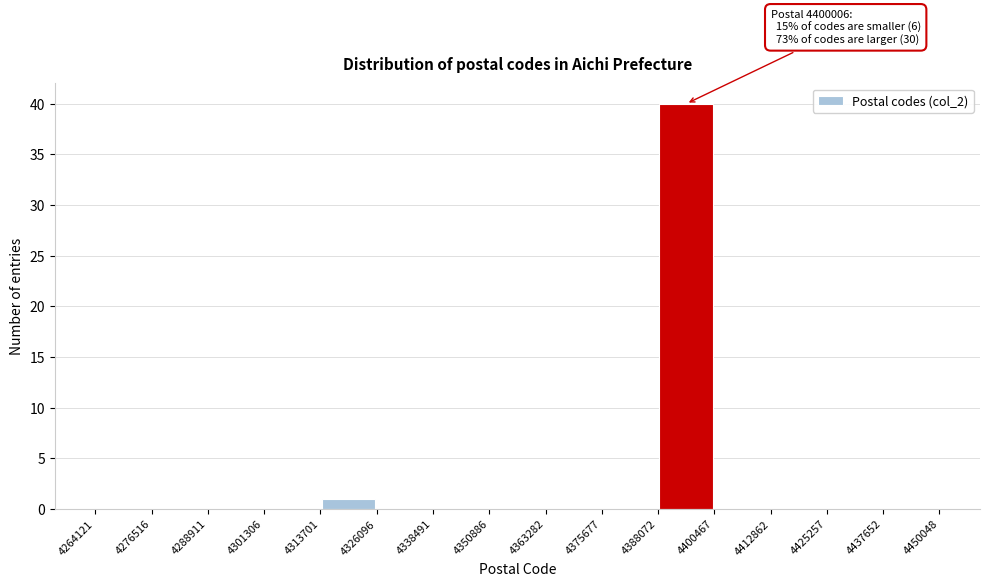

Over which range of the x-axis is the bar tallest?

4388072 to 4400467